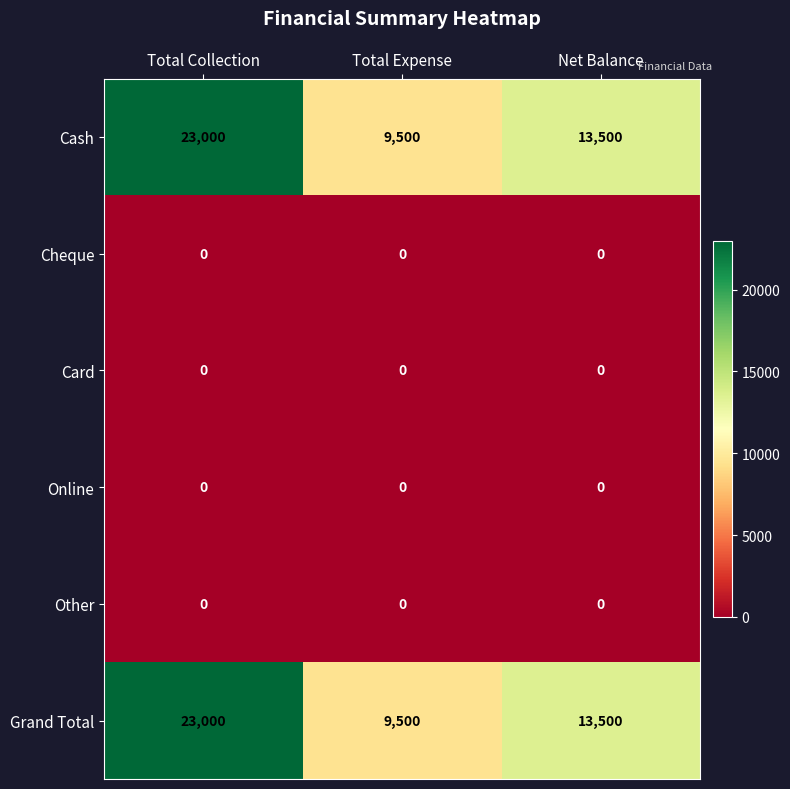

What is the spread (max minus min) of values at Total Collection?

23000